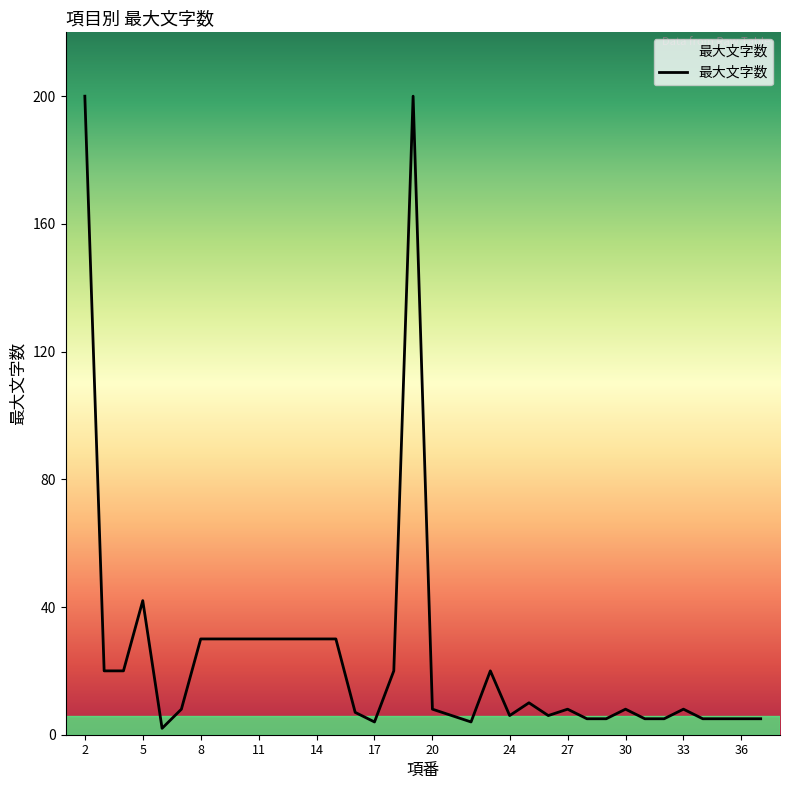

What is the maximum value shown in the chart?

200